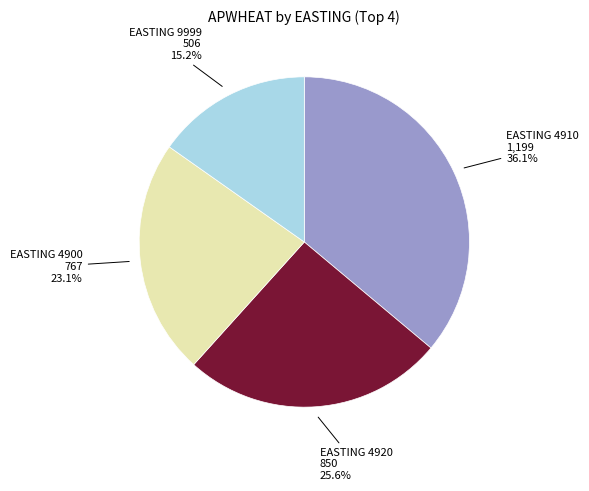

Does any single category account for the majority?

No